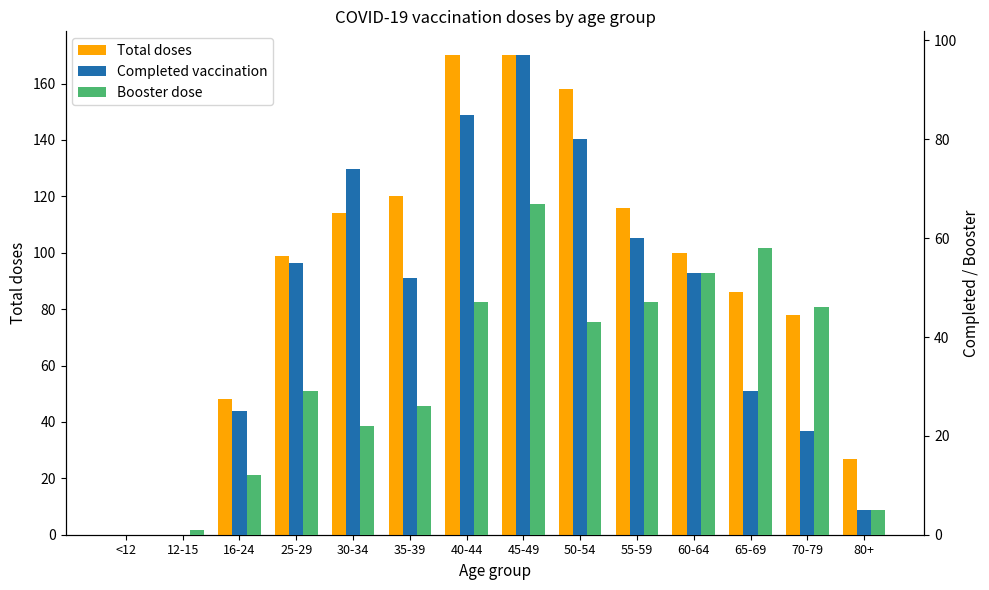

How many positive values does the Total doses series have?

12